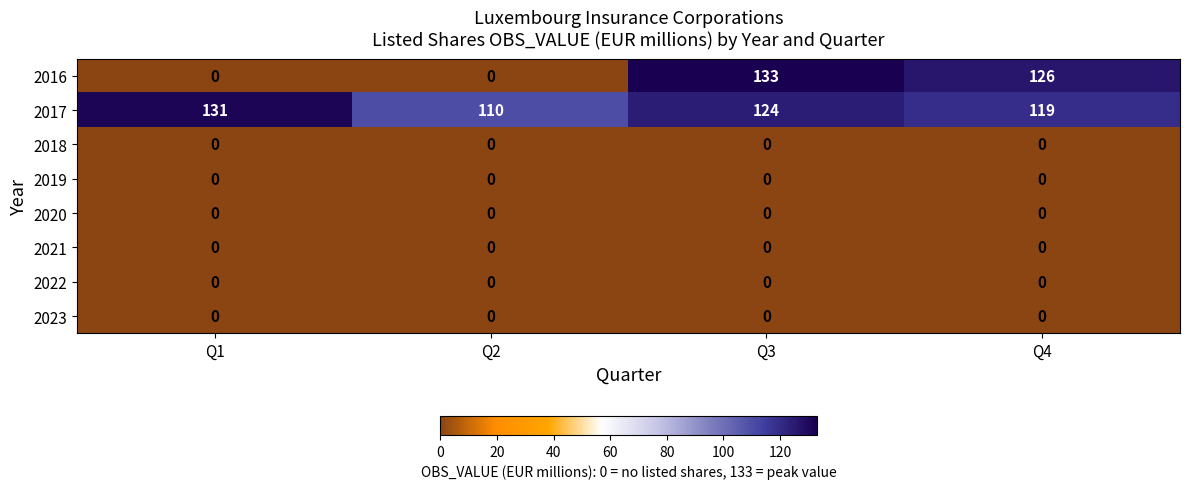

The 2016 series shows 60 at Q3. True or false?

False